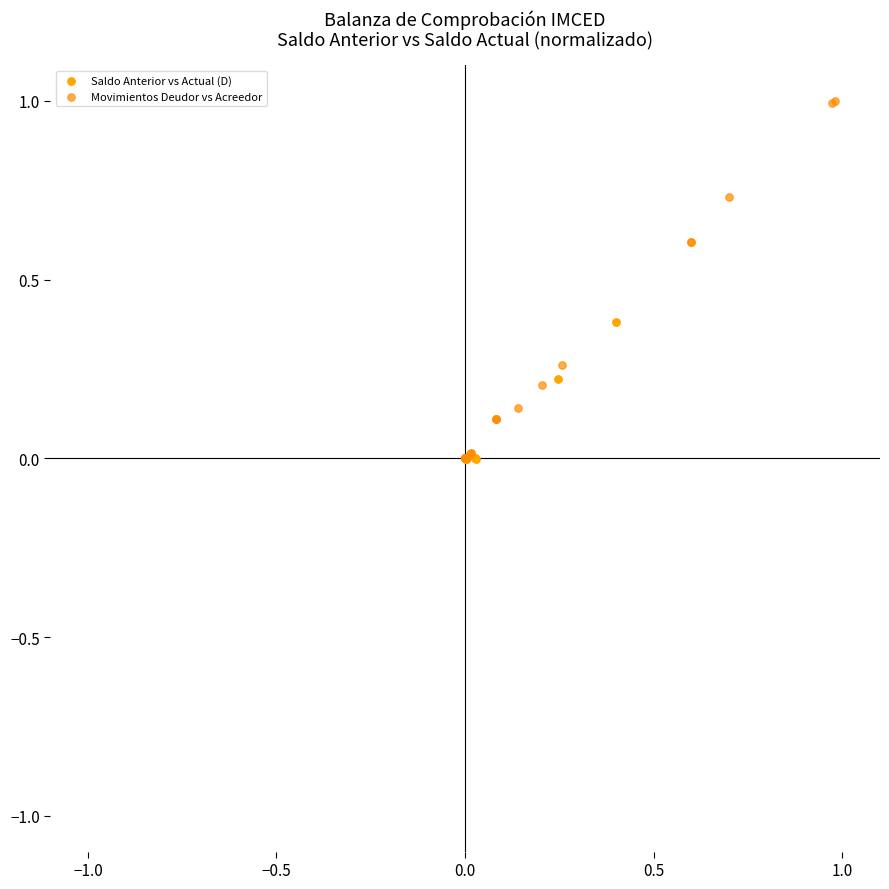

Which series reaches the maximum Y coordinate?

Movimientos Deudor vs Acreedor